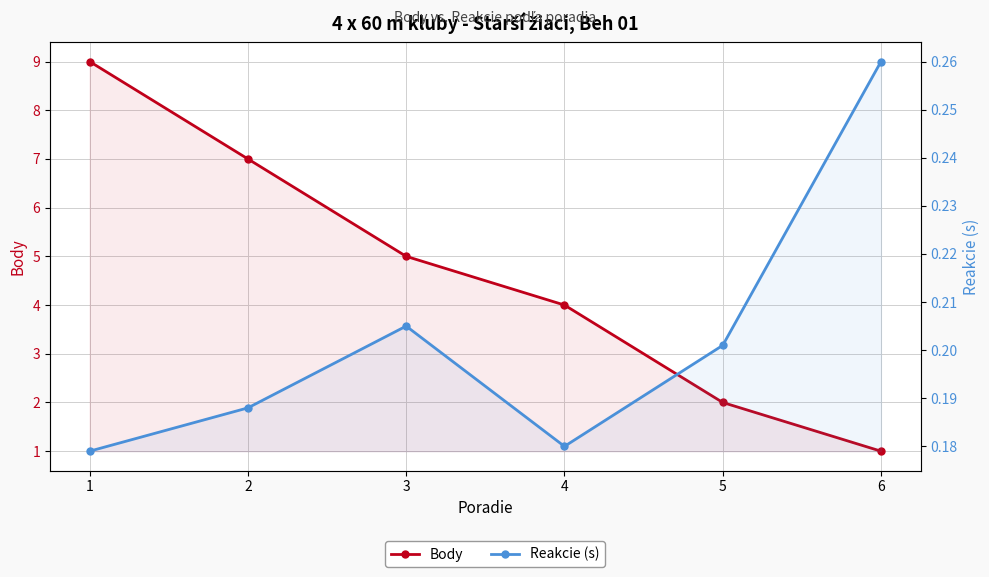

What is the approximate value of Body at 1?

9.0